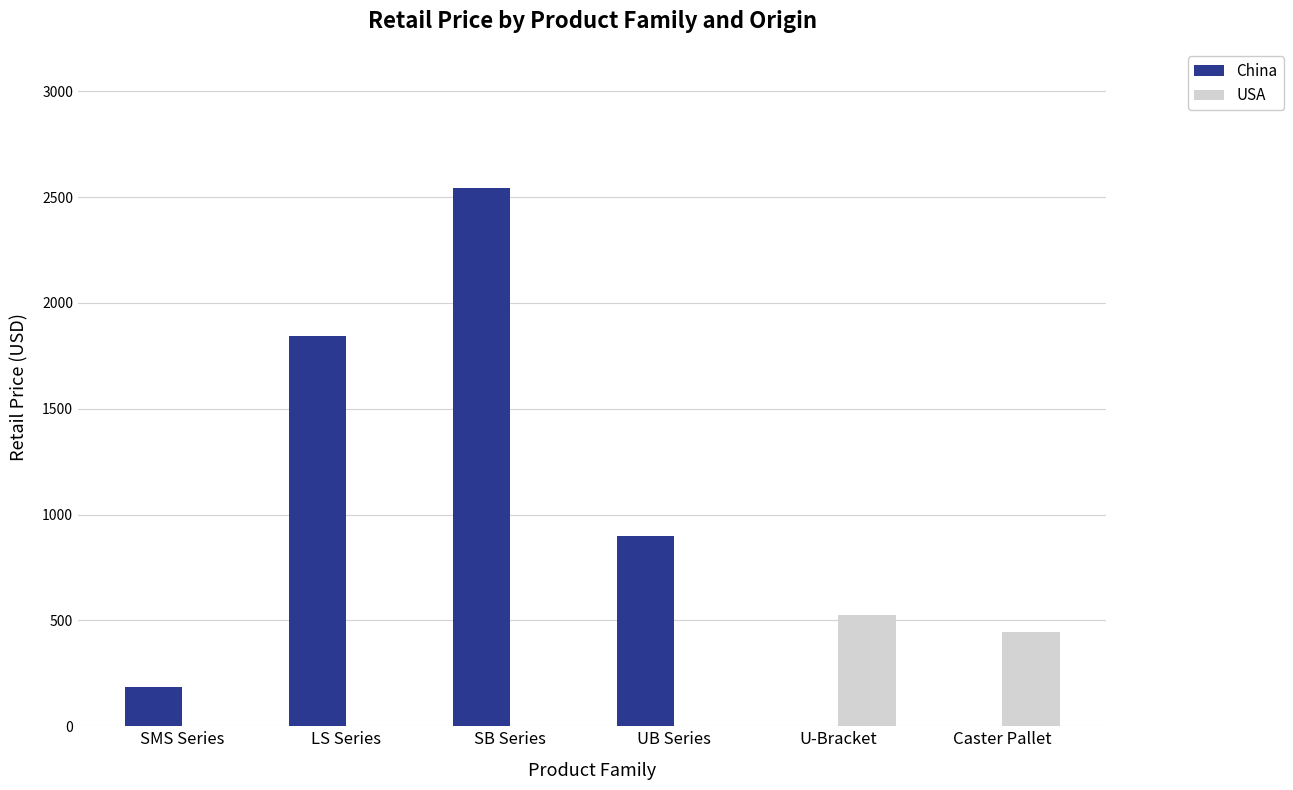

Are the bars horizontal?

No